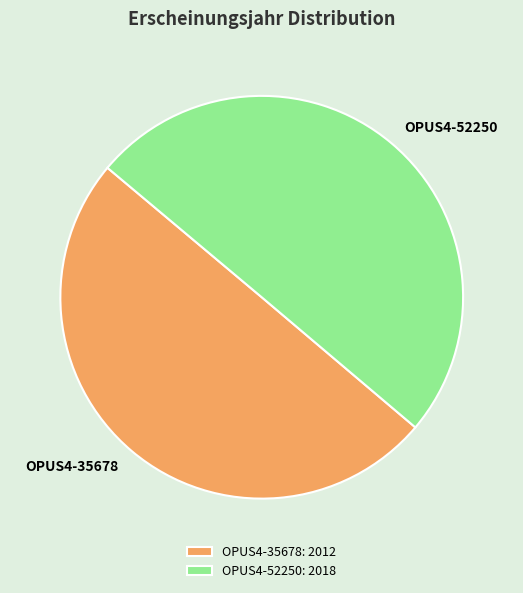

Is the sum of OPUS4-52250 and OPUS4-35678 greater than half?

Yes